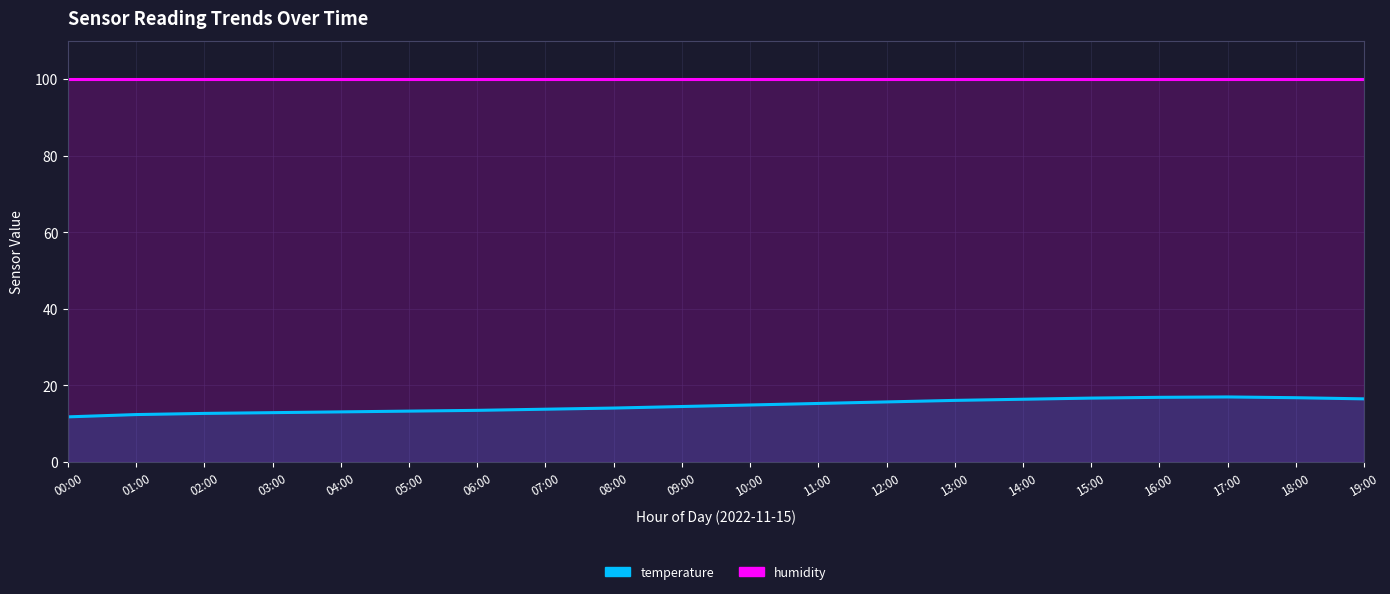

How many lines are shown in the chart?

2